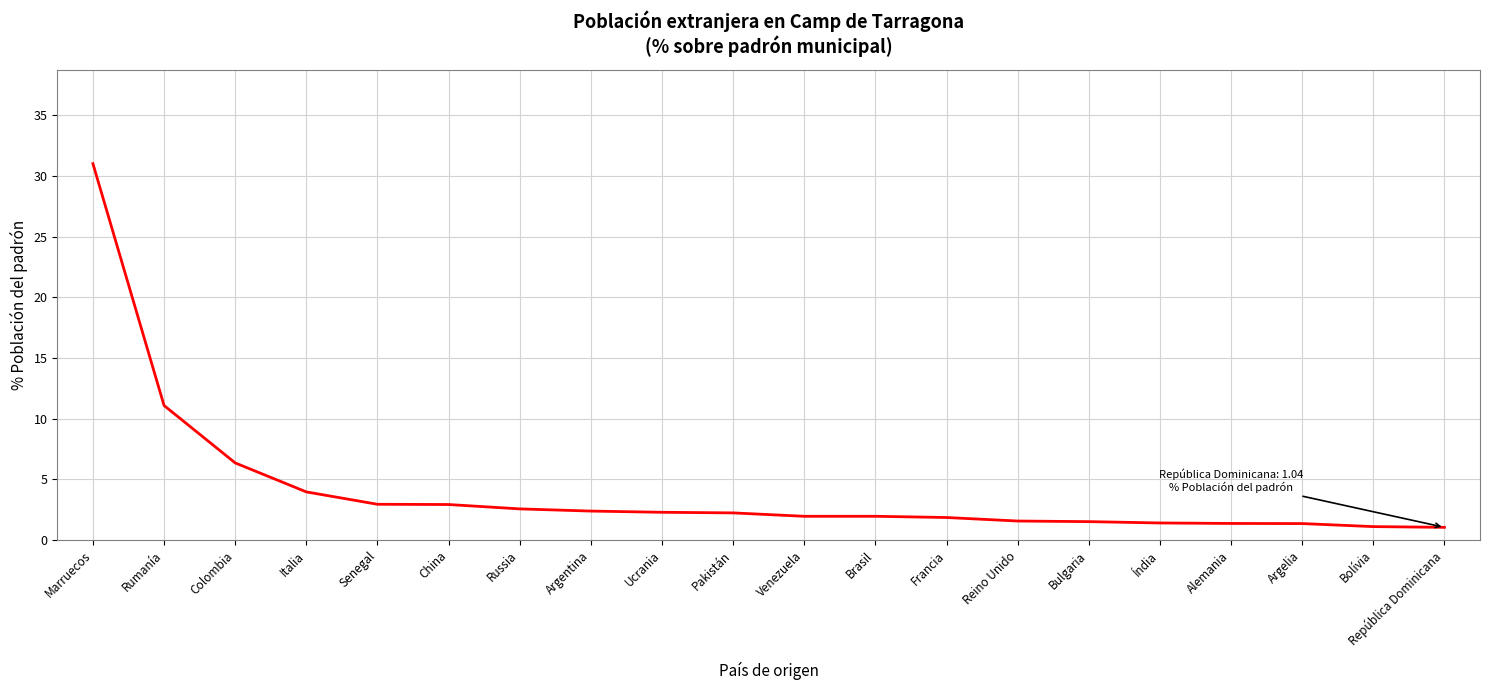

How many lines are shown in the chart?

1